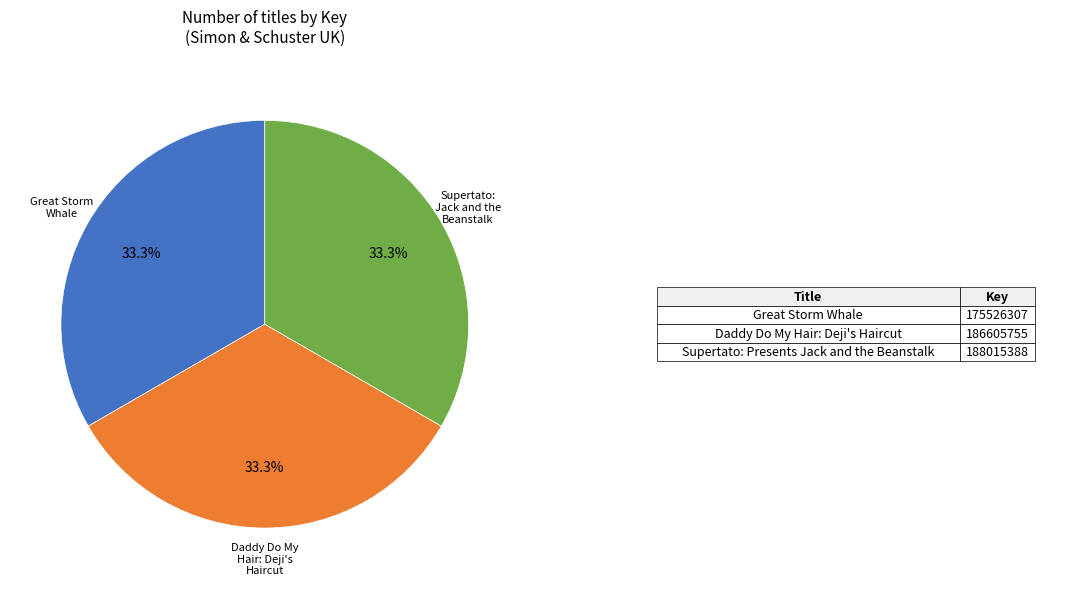

Does any single category account for the majority?

No